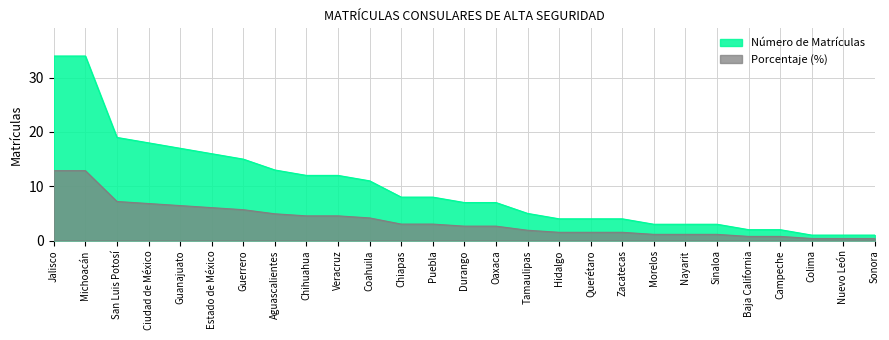

What is the value of the Porcentaje de Matrículas point at the 15th from the left?

2.7